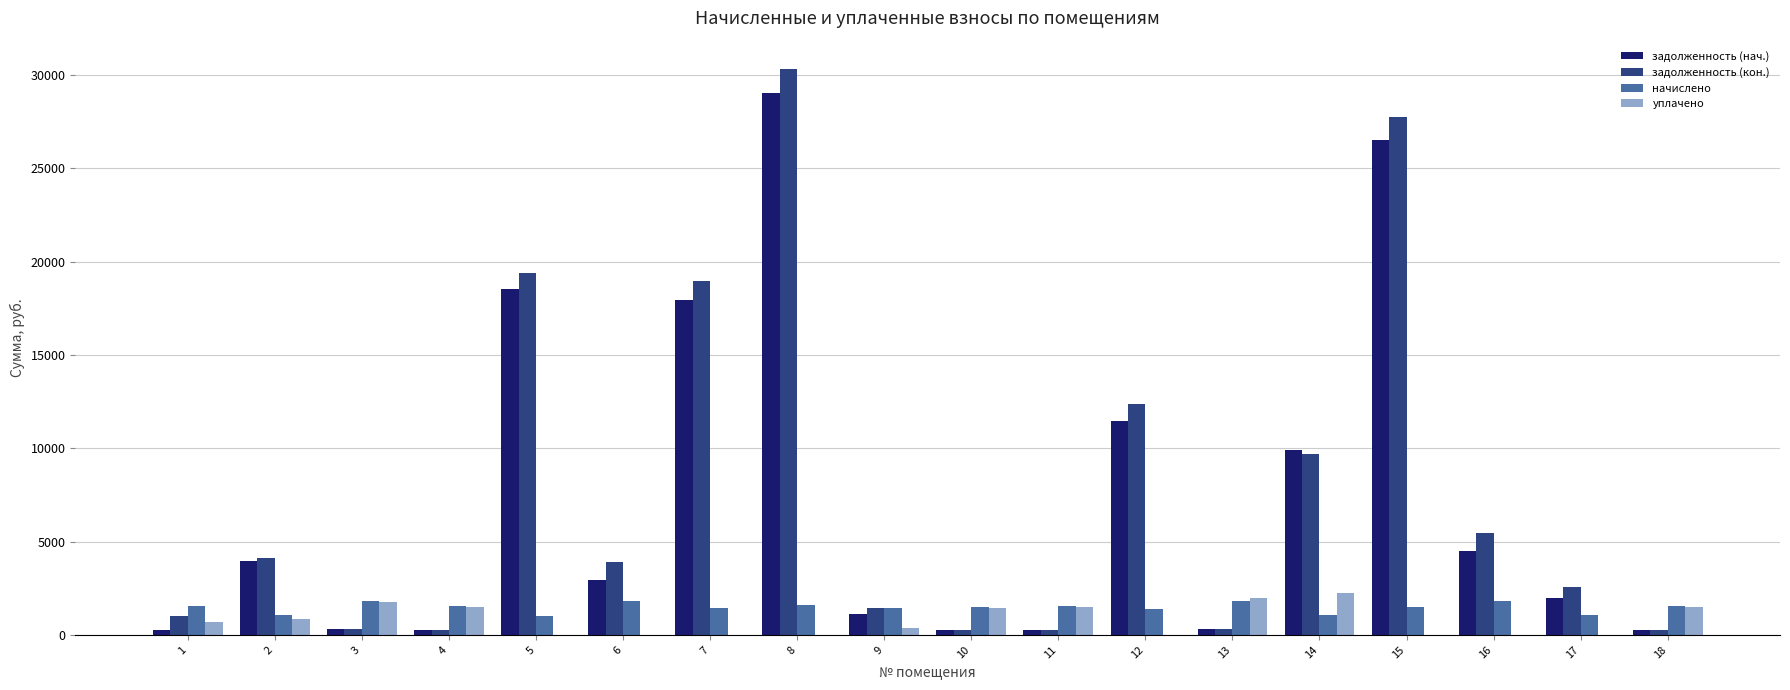

How many values in the уплачено series exceed 712?

9